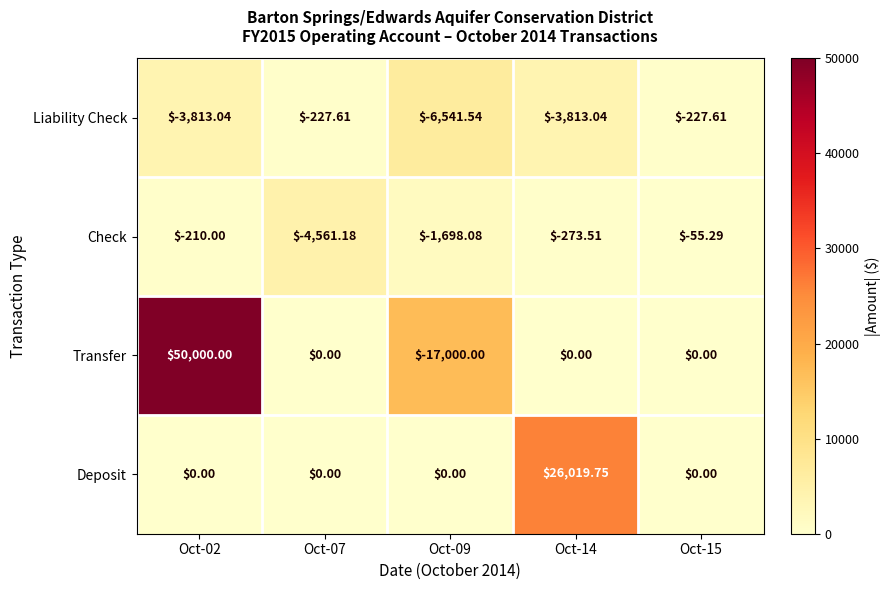

Which series has the largest range (max minus min)?

Transfer